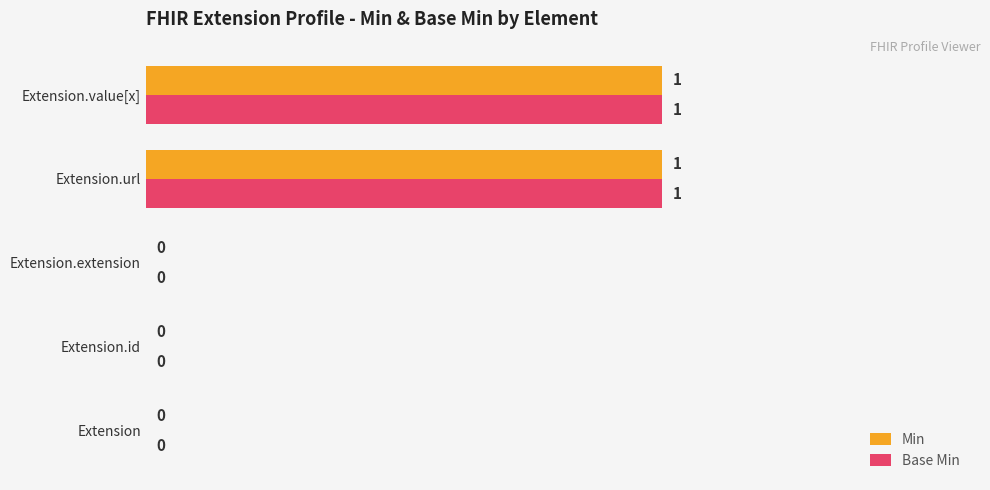

Is the value of Min at Extension.value[x] greater than the value of Base Min at Extension.id?

Yes